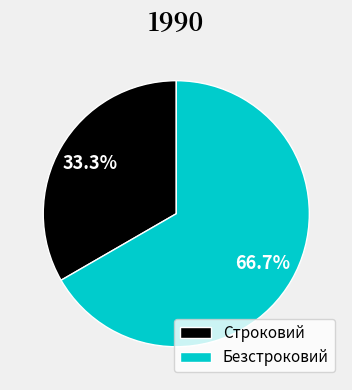

True or false: Безстроковий accounts for 79% of the total.

False